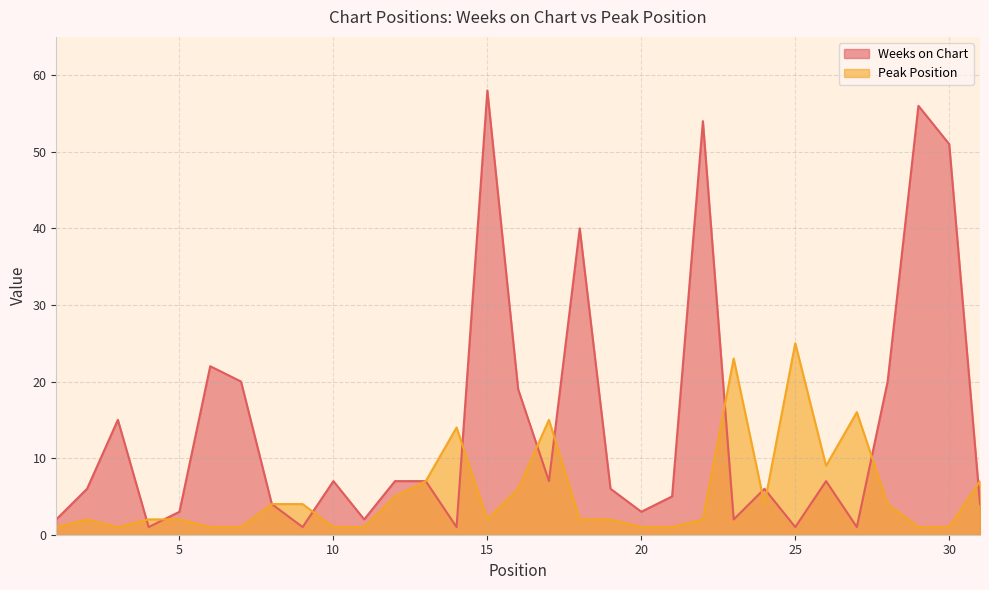

Rank the series by their maximum value, from lowest to highest.

Peak Position, Weeks on Chart